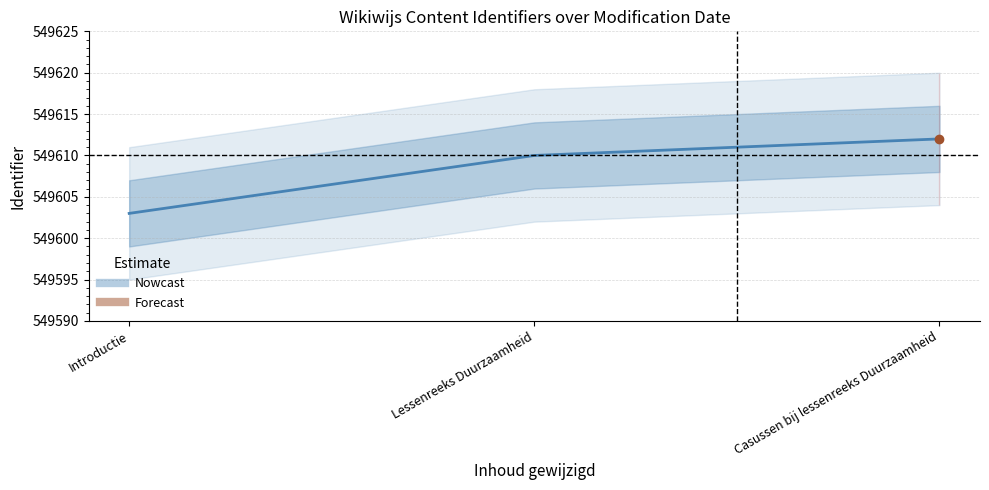

Which has a higher value, Casussen bij lessenreeks Duurzaamheid or Lessenreeks Duurzaamheid?

Casussen bij lessenreeks Duurzaamheid